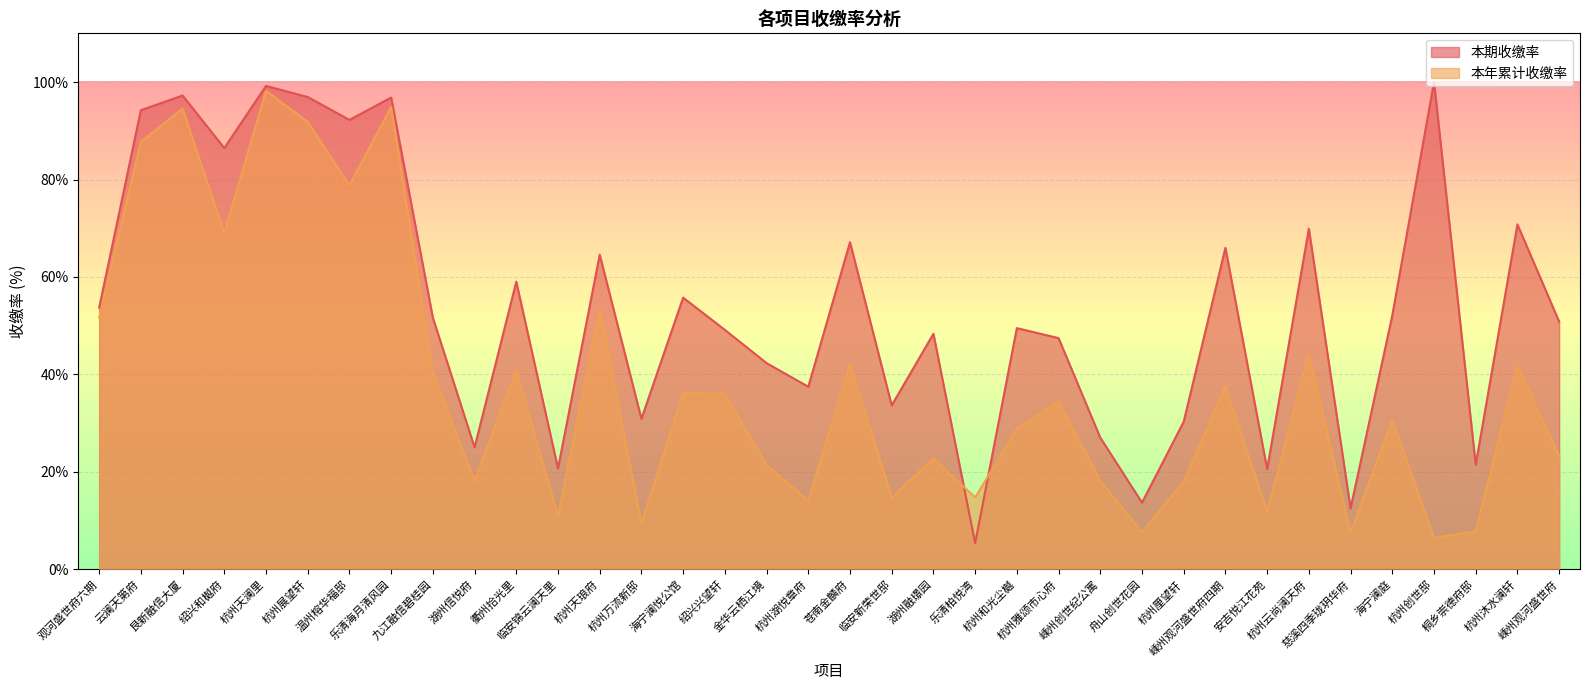

The value of 本年累计收缴率 at 杭州天琅府 is 53.4. True or false?

True